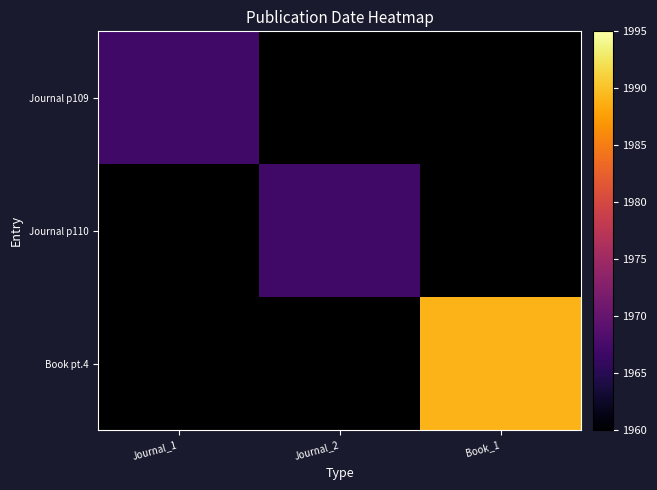

Which series has the widest spread of values?

Book pt.4